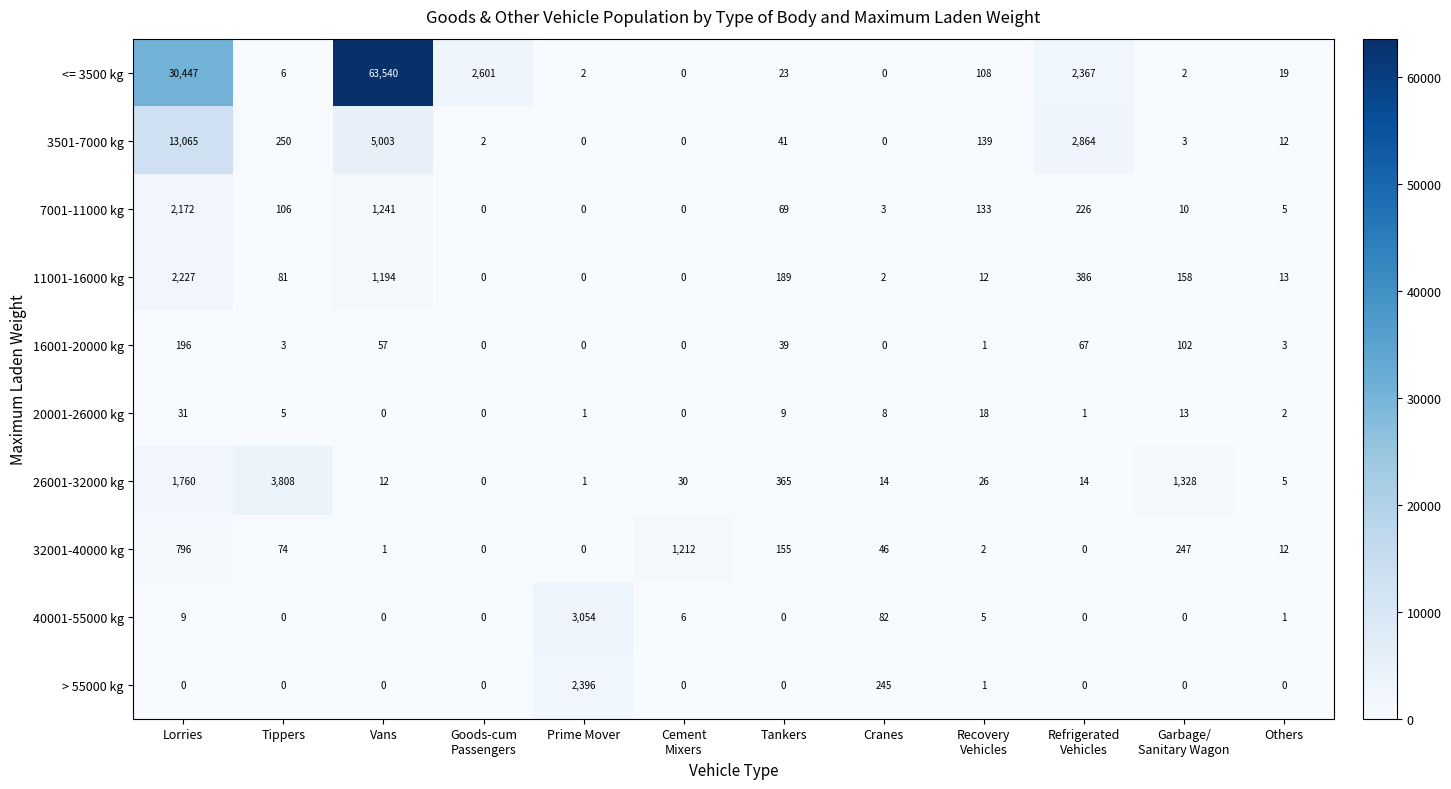

What value does the 11001-16000 kg series have at Tankers?

189